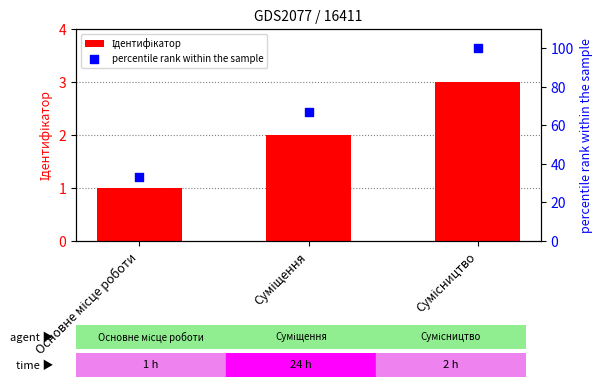

Which series contains the lowest Y value?

Ідентифікатор